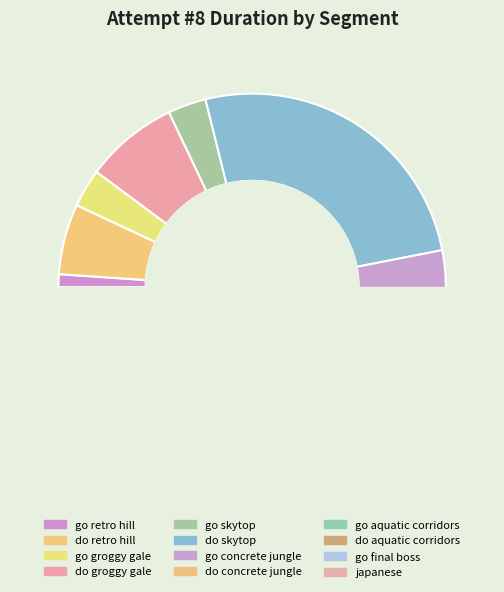

How much of the chart is everything except do concrete jungle?

89.1%